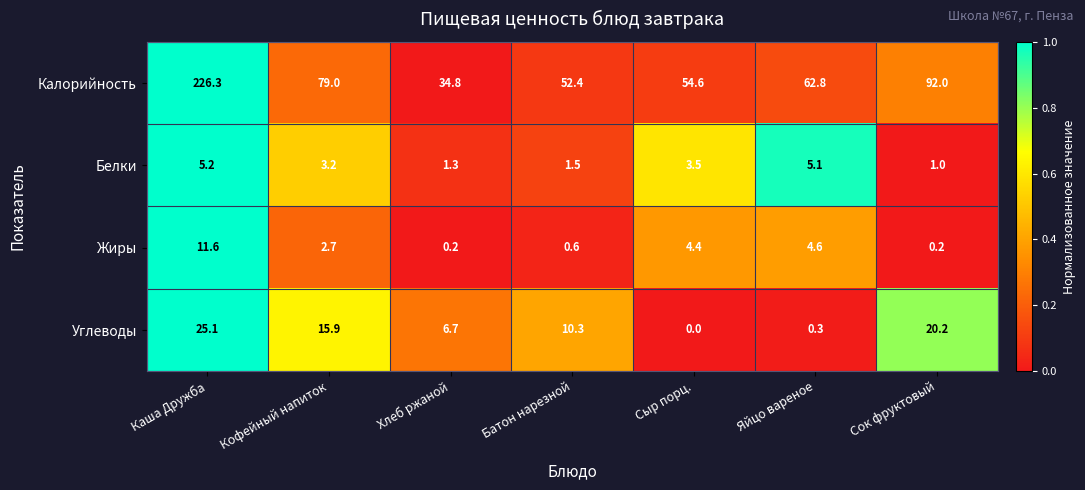

Rank the series at Каша Дружба from lowest to highest value.

Белки, Жиры, Углеводы, Калорийность